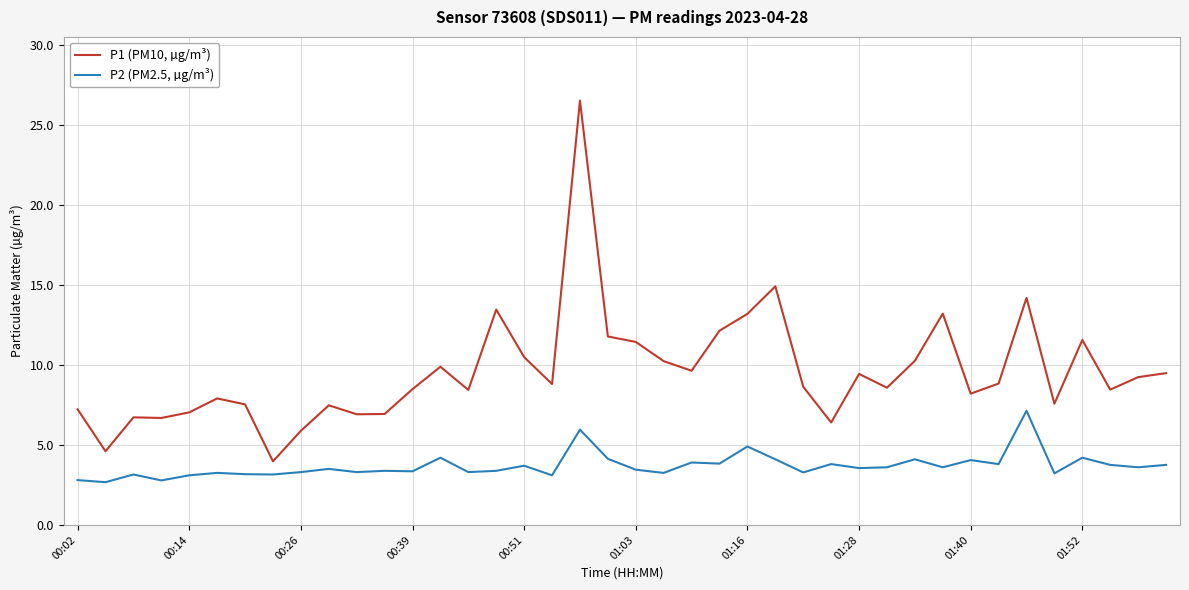

What is the highest value of the P2 (PM2.5, µg/m³) series?

7.1